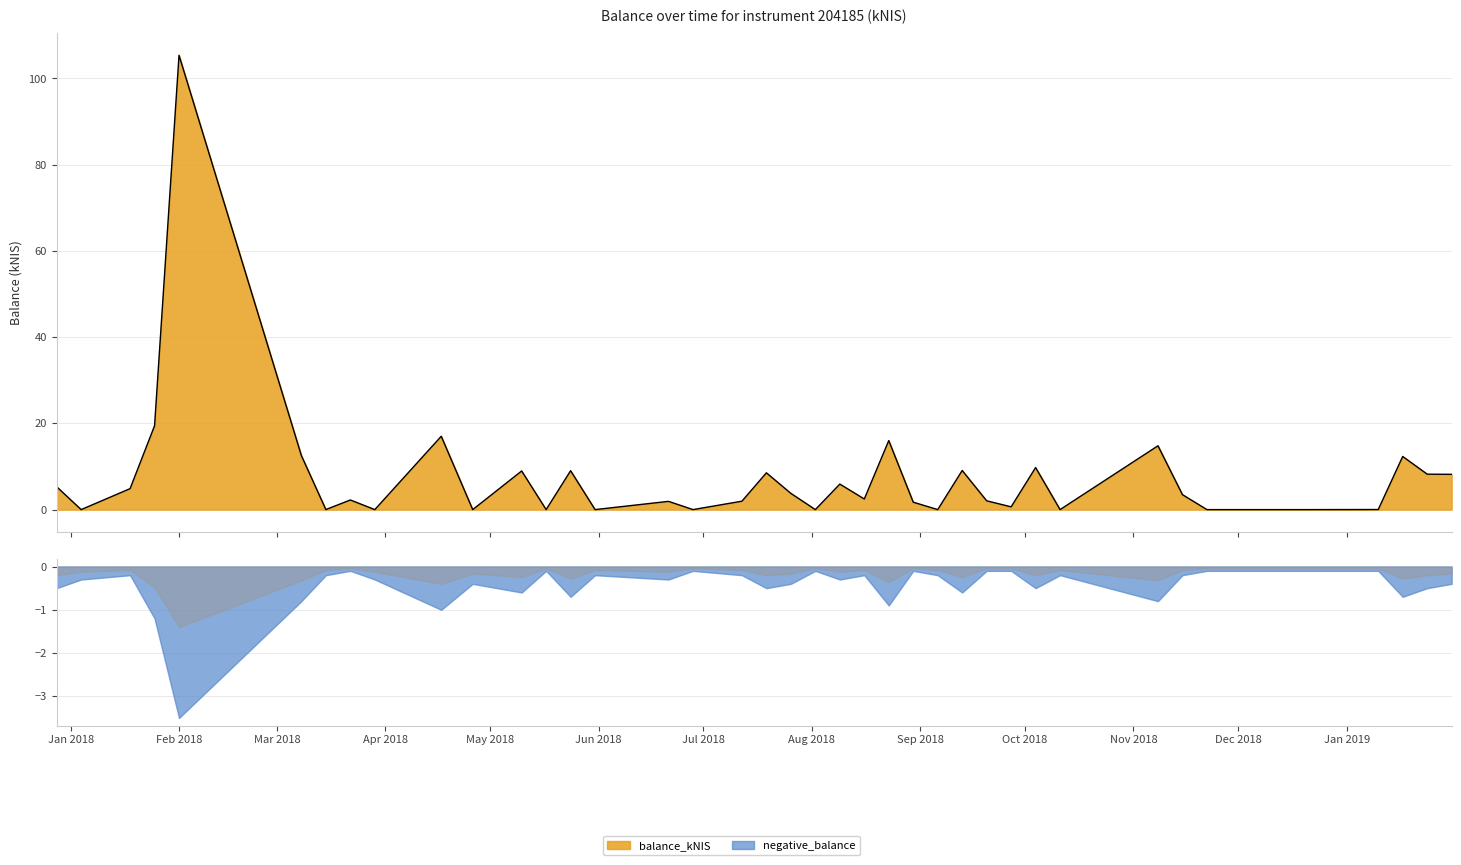

Is it true that the value at 2018-06-21 is 1.9?

True